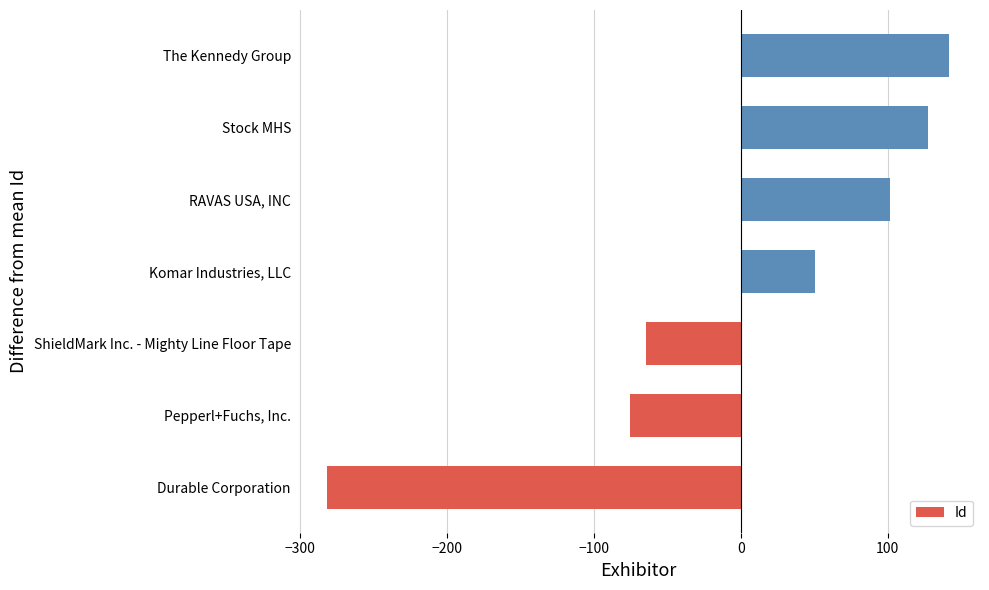

List the labels in order of value, largest first.

The Kennedy Group, Stock MHS, RAVAS USA, INC, Komar Industries, LLC, ShieldMark Inc. - Mighty Line Floor Tape, Pepperl+Fuchs, Inc., Durable Corporation